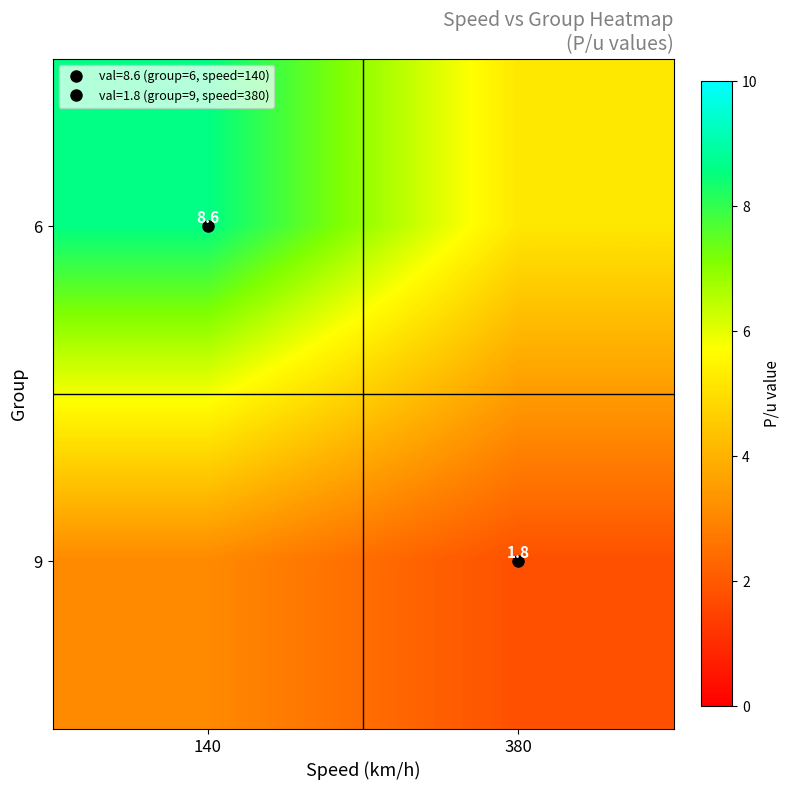

The value of 9 at 380 is 1.8. True or false?

True